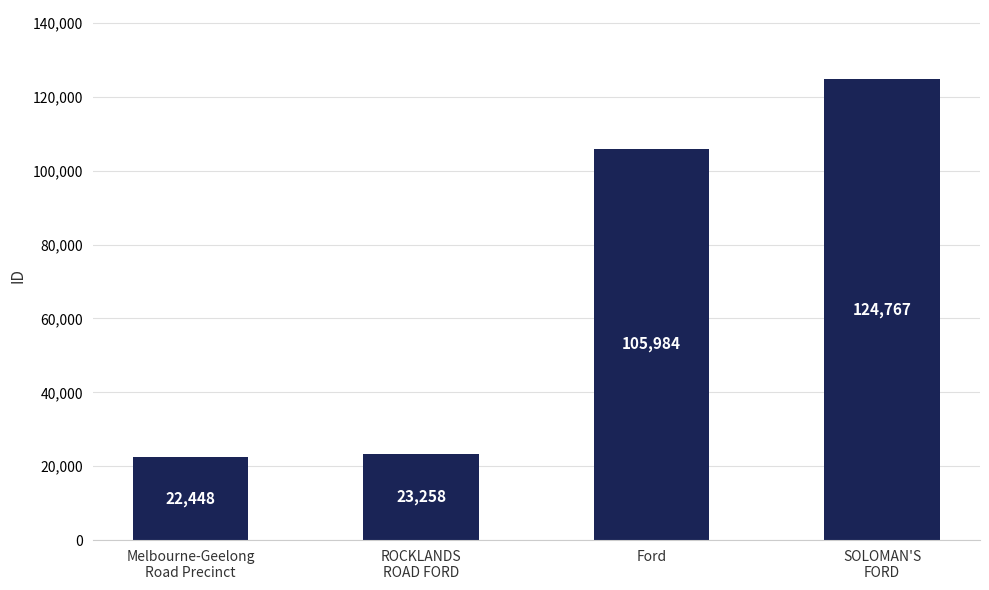

Reading left to right, transcribe all the data shown in this chart.

Melbourne-Geelong
Road Precinct=22448	ROCKLANDS
ROAD FORD=23258	Ford=105984	SOLOMAN'S
FORD=124767